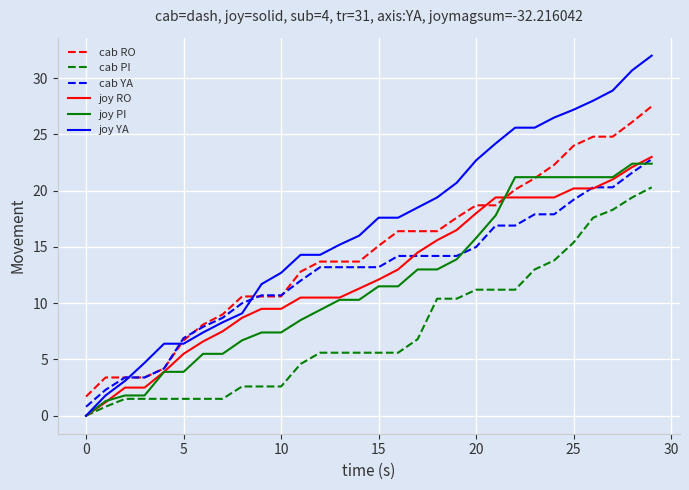

What is the difference between the maximum and minimum values in the cab RO series?

25.8